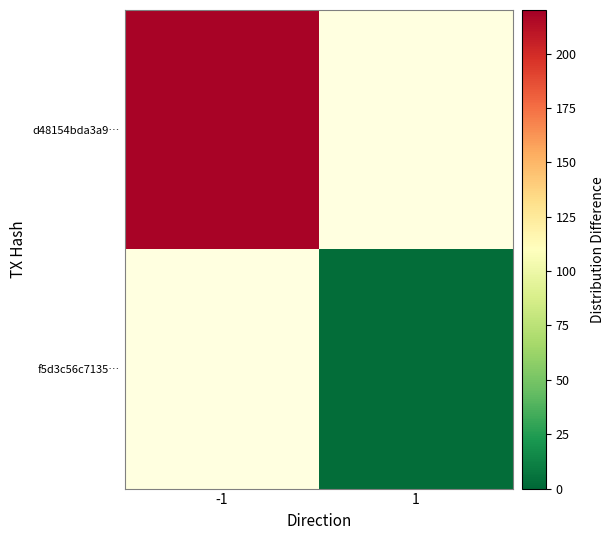

Which series has the largest range (max minus min)?

d48154bda3a9…